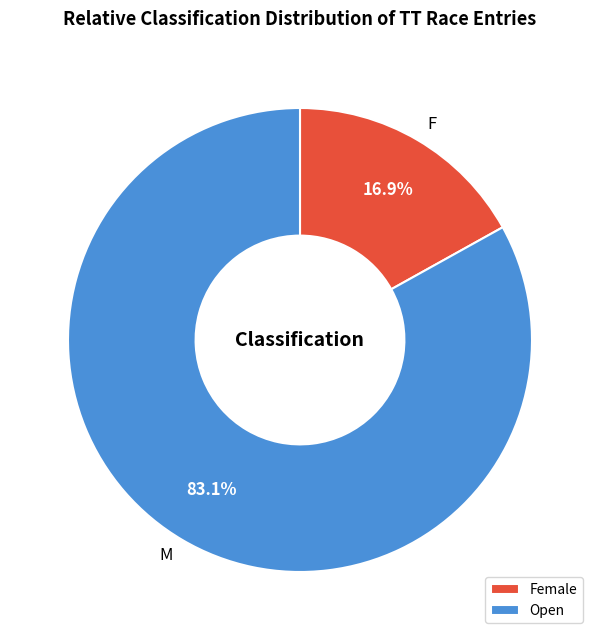

How many slices are in this pie chart?

2